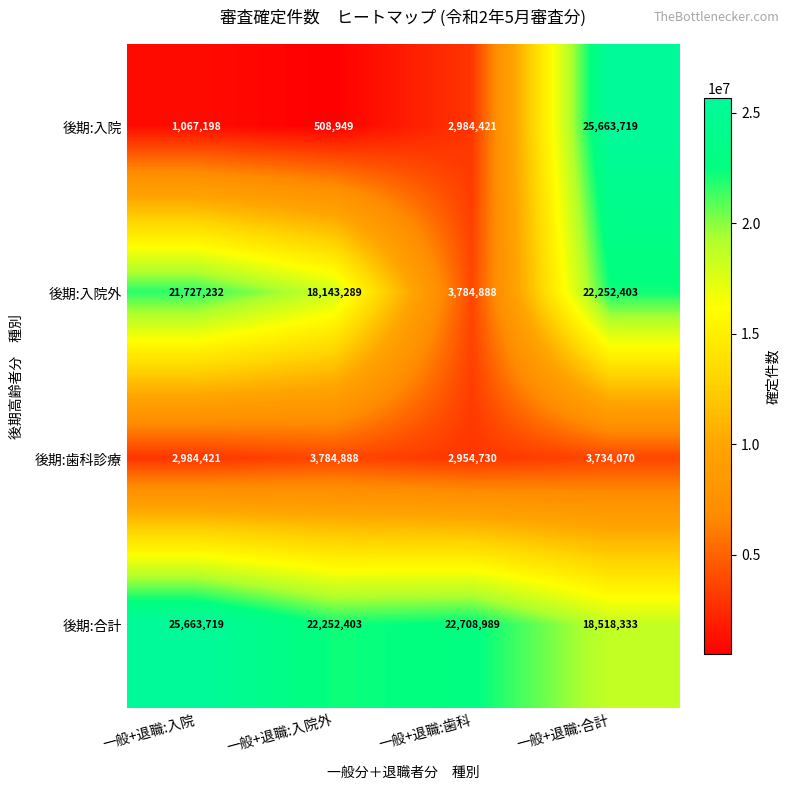

How many distinct data groups are displayed?

4